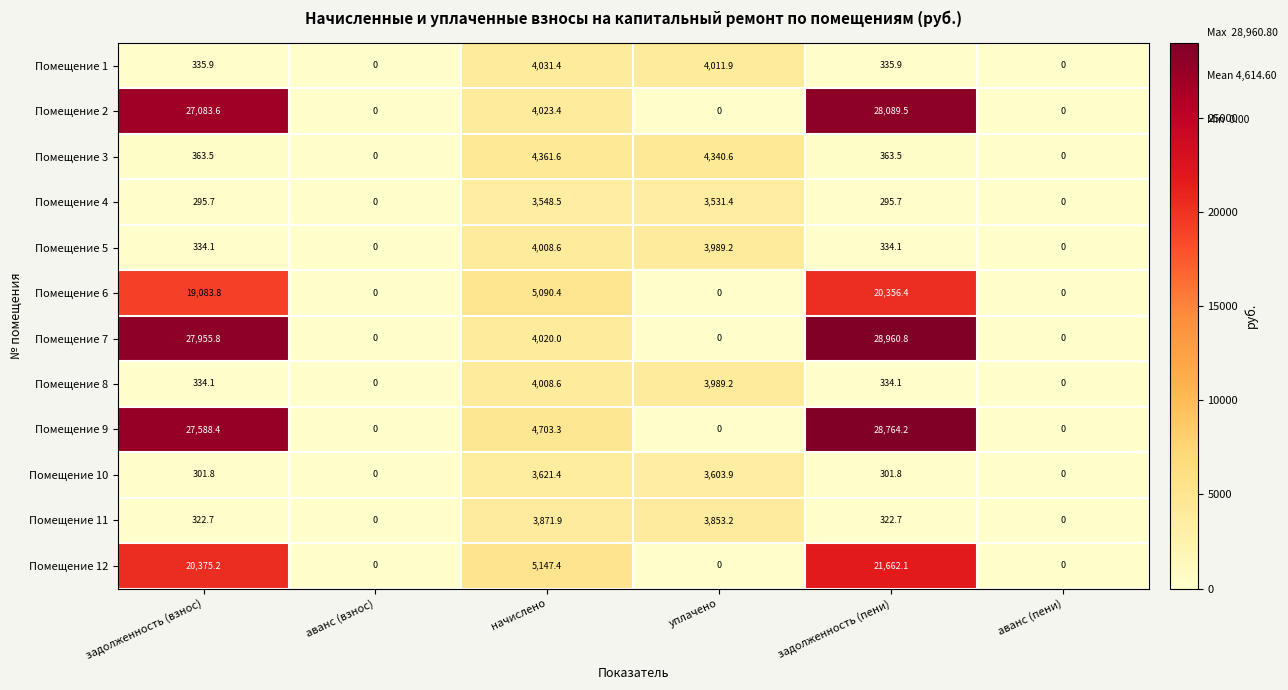

How many series are shown in this chart?

12